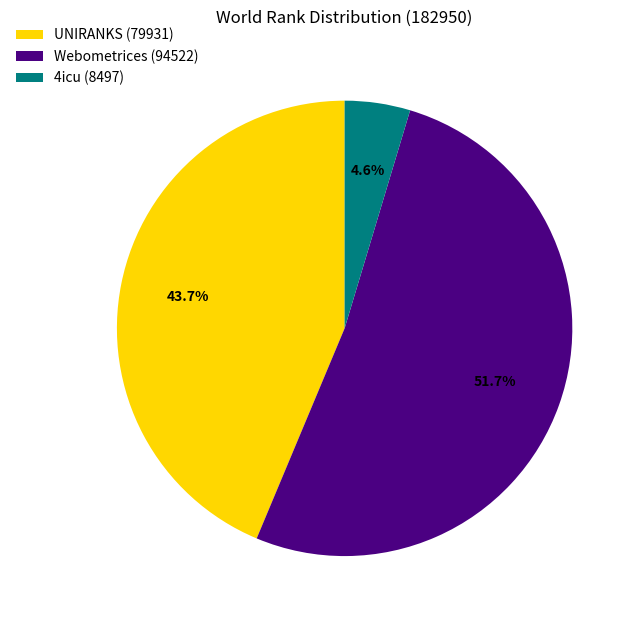

Which slice is the smallest?

4icu (8497)